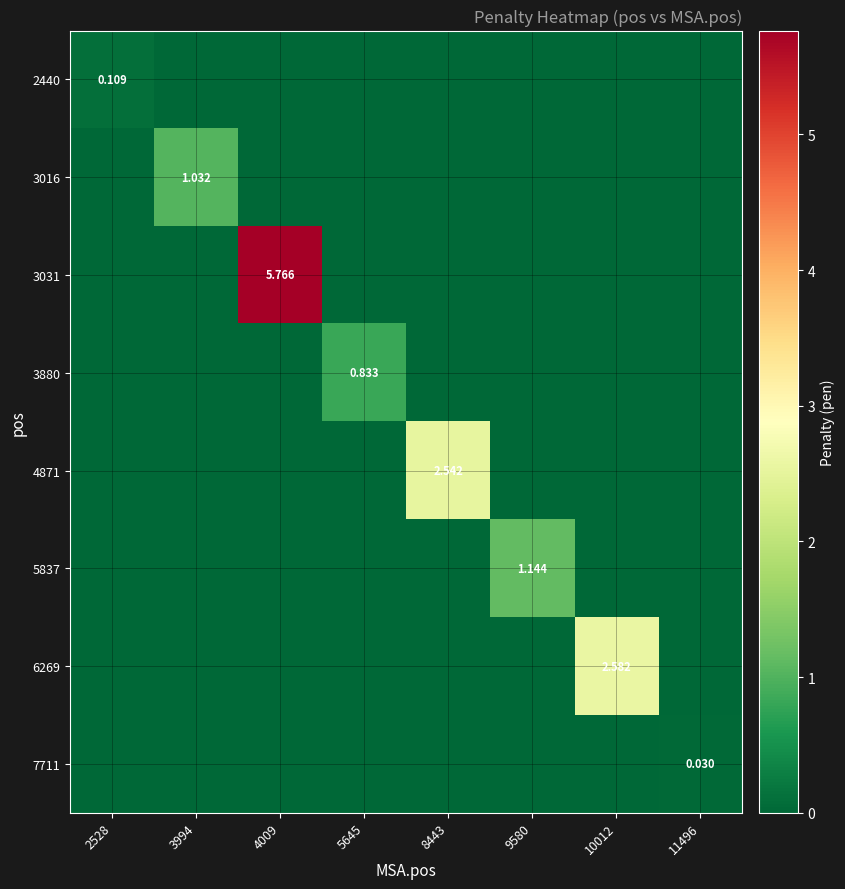

At which category is the sum across all series the highest?

4009